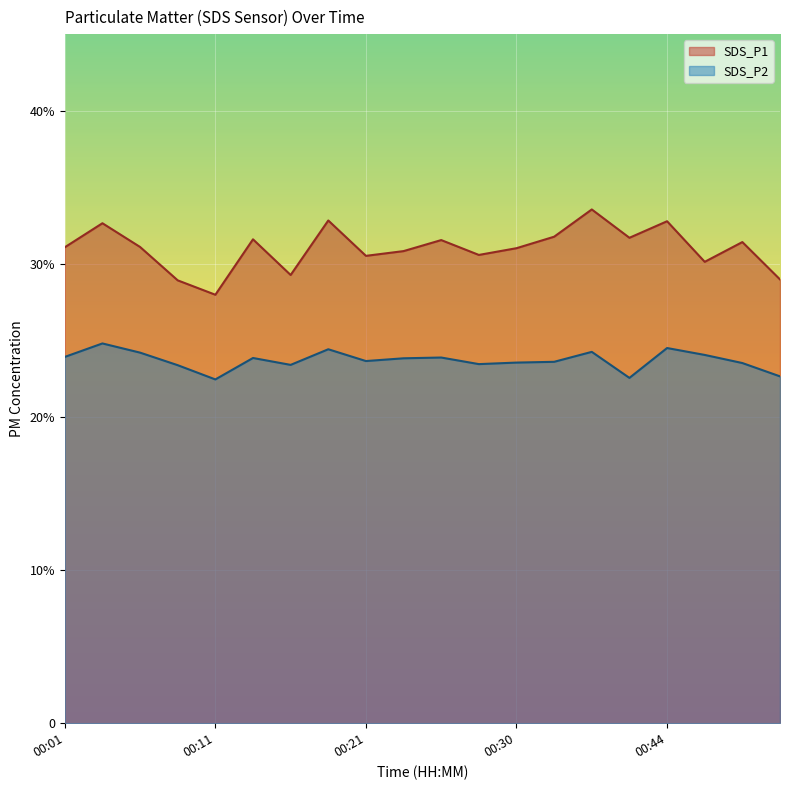

True or false: SDS_P2 has more than 2 points higher than both neighbors.

True